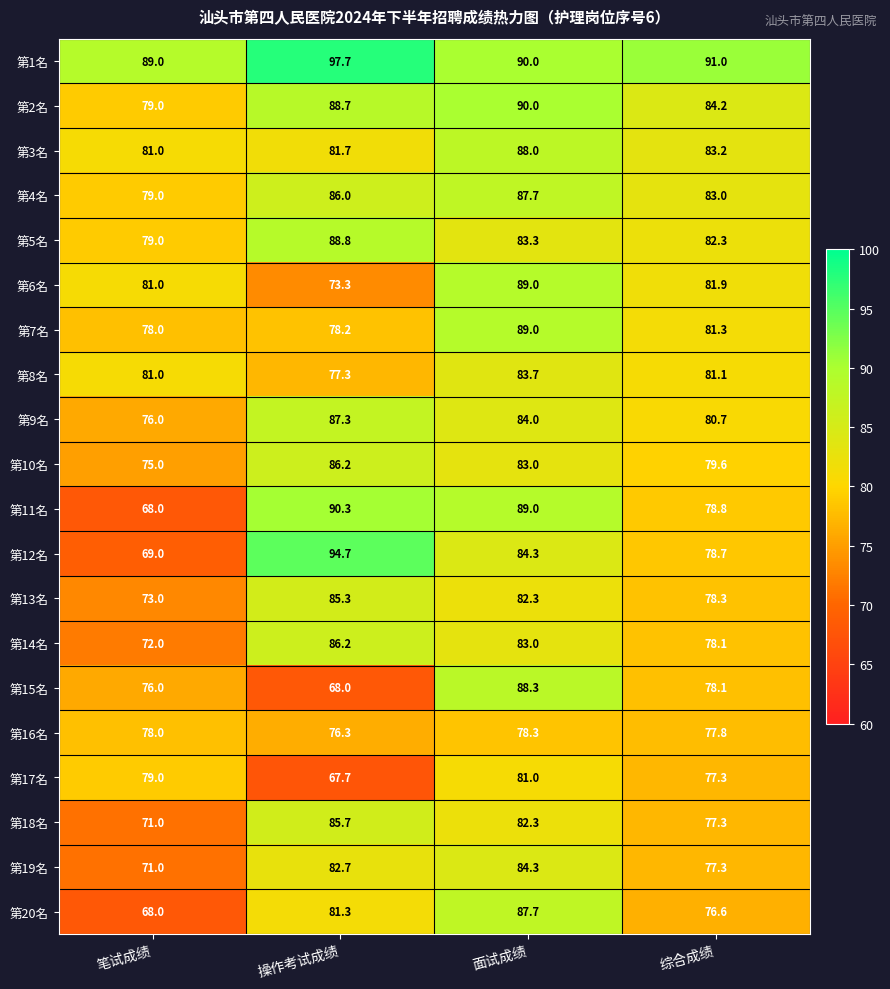

What is the total value across all series at 笔试成绩?

1523.0